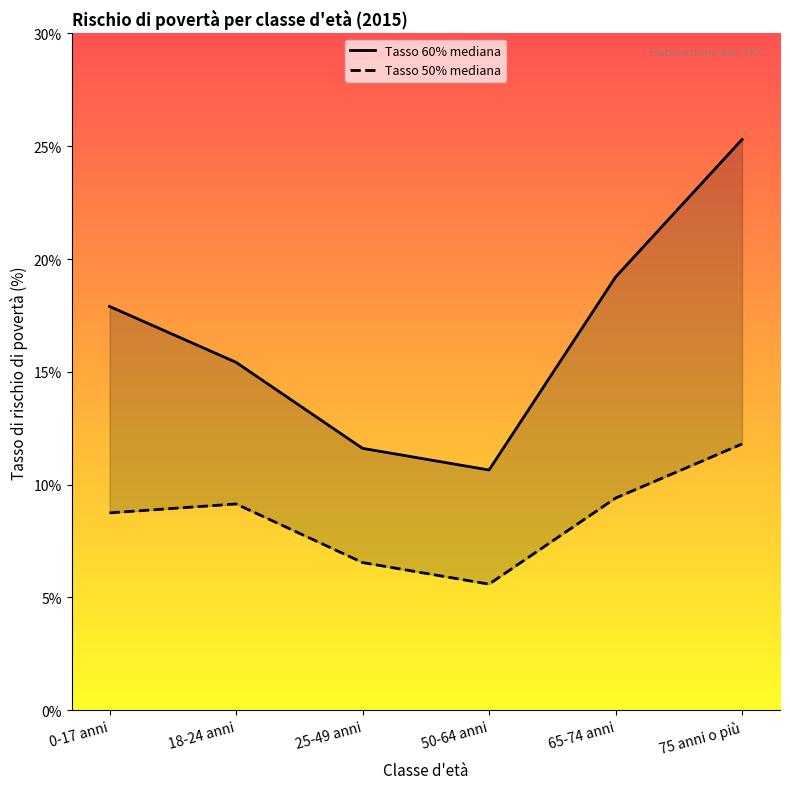

The Tasso 50% mediana series shows 4.2 at 25-49 anni. True or false?

False